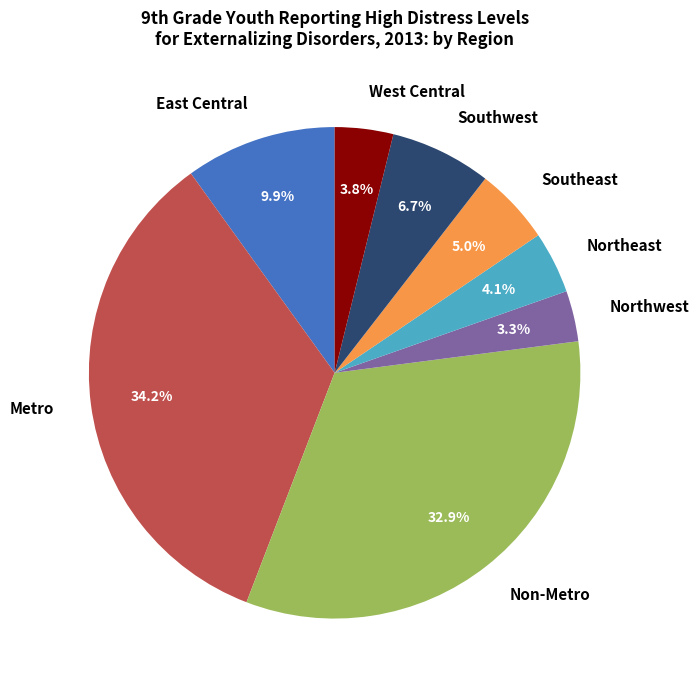

True or false: Southeast accounts for 1% of the total.

False